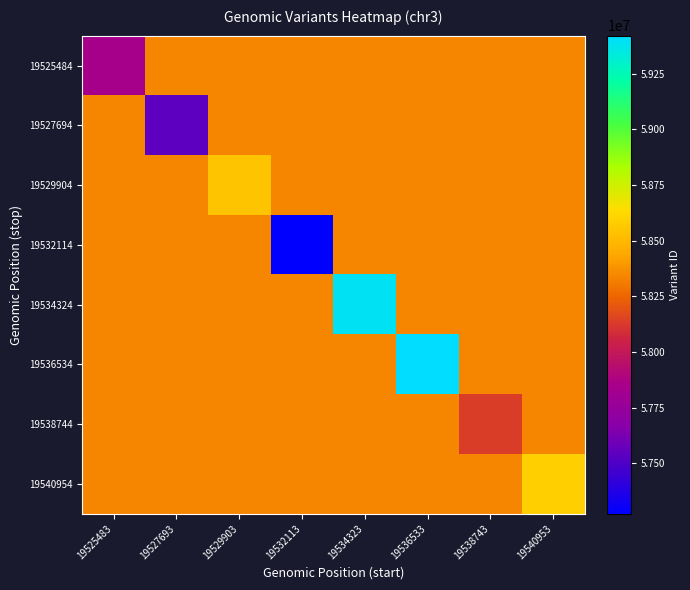

Reading right to left, what are all the values shown in this chart?

19525484: 19540953=58341897.6	19538743=58341897.6	19536533=58341897.6	19534323=58341897.6	19532113=58341897.6	19529903=58341897.6	19527693=58341897.6	19525483=57841570.1
19527694: 19540953=58341897.6	19538743=58341897.6	19536533=58341897.6	19534323=58341897.6	19532113=58341897.6	19529903=58341897.6	19527693=57542171.0	19525483=58341897.6
19529904: 19540953=58341897.6	19538743=58341897.6	19536533=58341897.6	19534323=58341897.6	19532113=58341897.6	19529903=58545671.8	19527693=58341897.6	19525483=58341897.6
19532114: 19540953=58341897.6	19538743=58341897.6	19536533=58341897.6	19534323=58341897.6	19532113=57273441.1	19529903=58341897.6	19527693=58341897.6	19525483=58341897.6
19534324: 19540953=58341897.6	19538743=58341897.6	19536533=58341897.6	19534323=59394266.8	19532113=58341897.6	19529903=58341897.6	19527693=58341897.6	19525483=58341897.6
19536534: 19540953=58341897.6	19538743=58341897.6	19536533=59421089.0	19534323=58341897.6	19532113=58341897.6	19529903=58341897.6	19527693=58341897.6	19525483=58341897.6
19538744: 19540953=58341897.6	19538743=58134398.5	19536533=58341897.6	19534323=58341897.6	19532113=58341897.6	19529903=58341897.6	19527693=58341897.6	19525483=58341897.6
19540954: 19540953=58582572.4	19538743=58341897.6	19536533=58341897.6	19534323=58341897.6	19532113=58341897.6	19529903=58341897.6	19527693=58341897.6	19525483=58341897.6